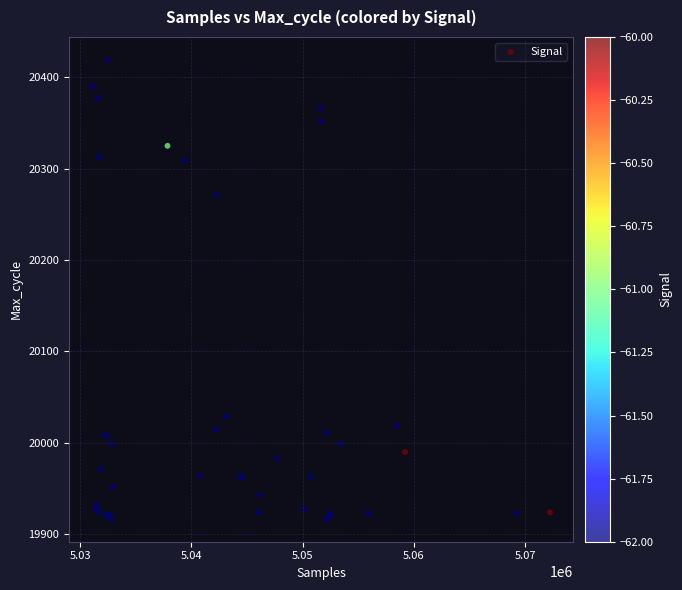

What Y value in the scatter plot is closest to 20168?

20271